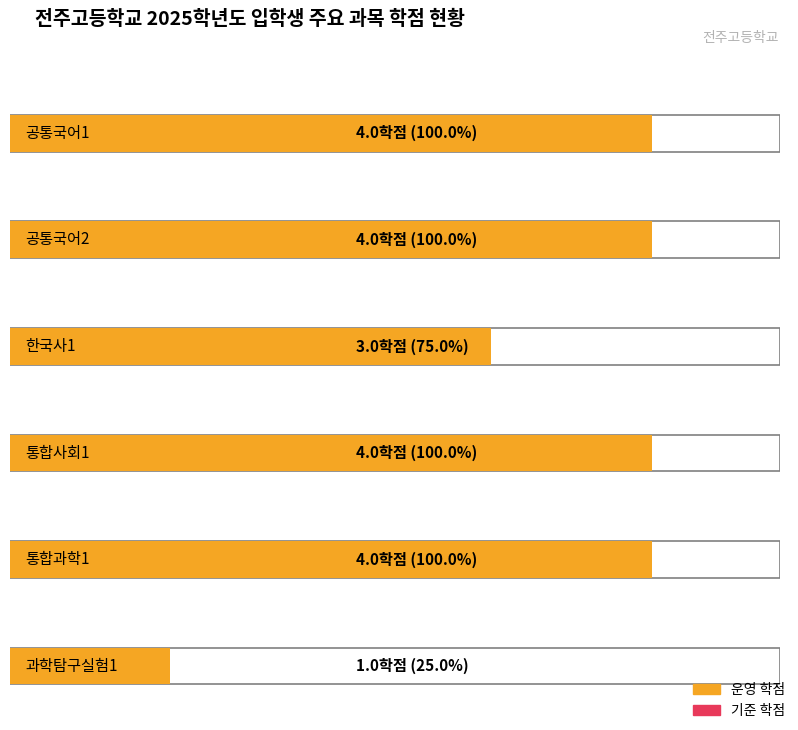

Between 과학탐구실험1 and 공통국어1, which is larger?

공통국어1